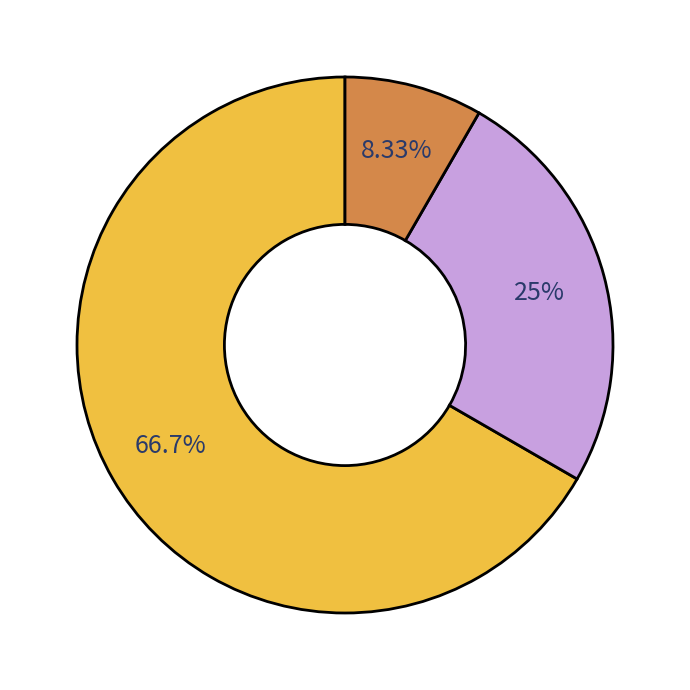

Is there any slice that represents more than half of the pie?

Yes